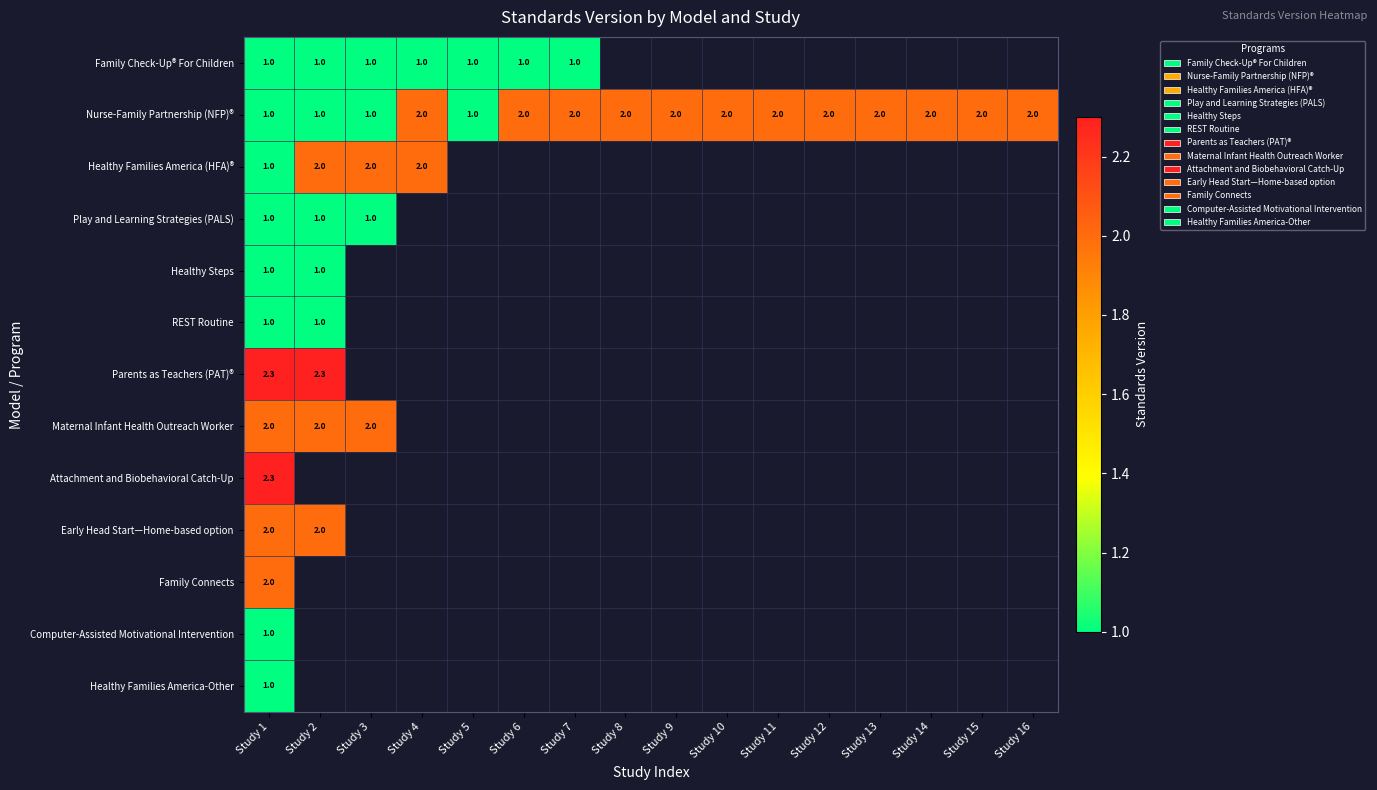

What is the difference between the second highest and second lowest values in the Nurse-Family Partnership (NFP)® series?

1.0